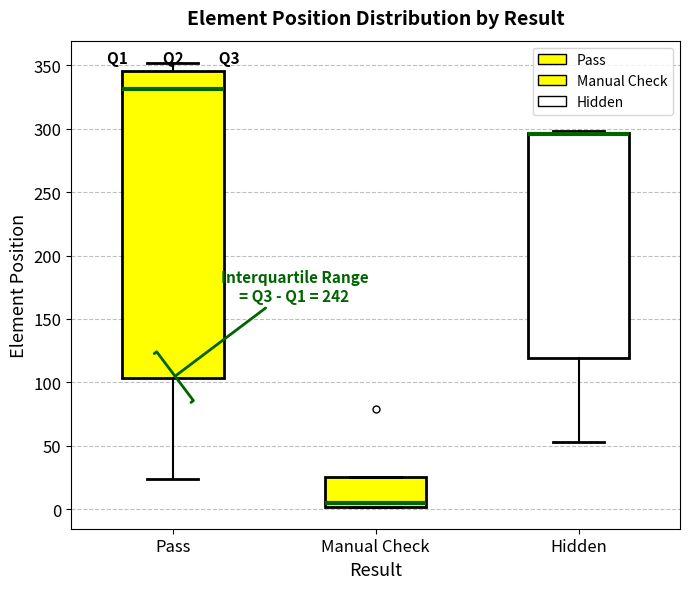

Where is the upper edge of the box for Hidden on the y-axis? The values are not printed on the chart, so give them approximately, as read against the axis.

295